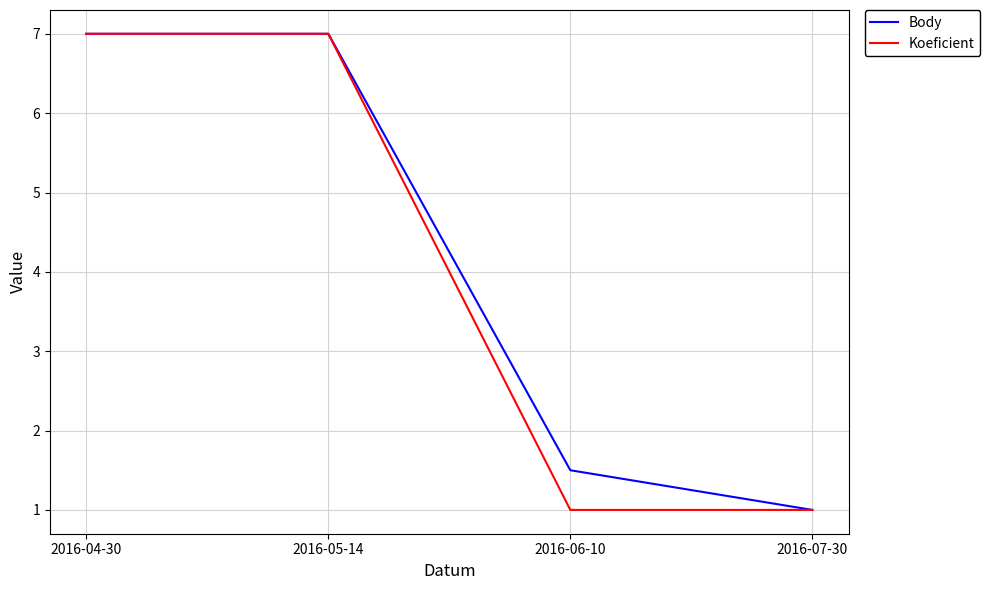

What position from the right is 2016-07-30?

1